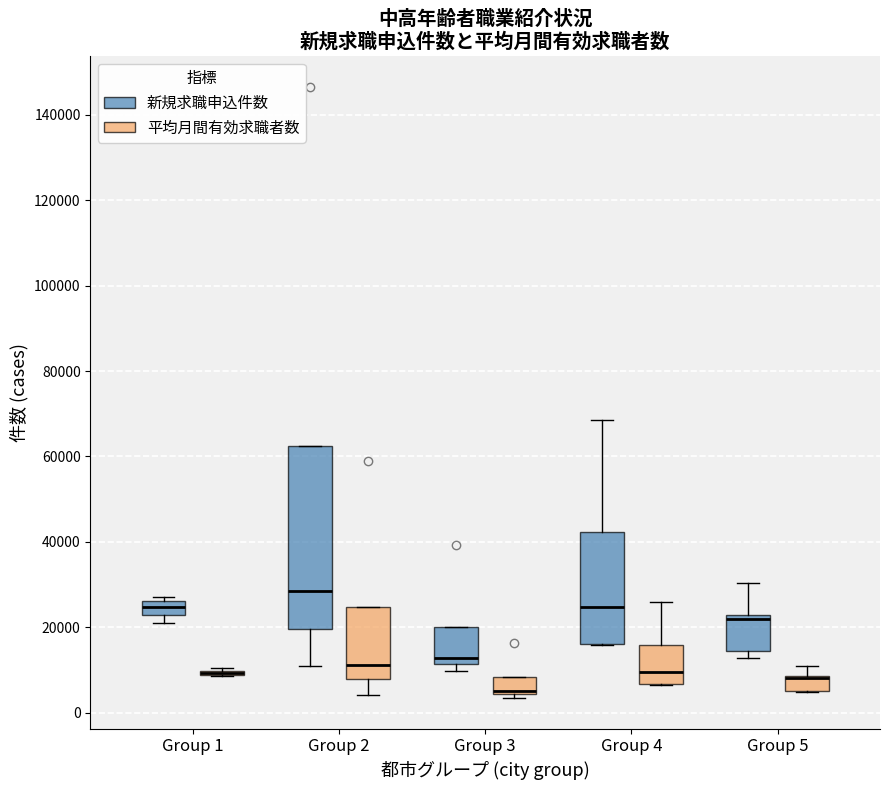

Where is the lower edge of the box for Group 1 (平均月間有効求職者数) on the y-axis? The values are not printed on the chart, so give them approximately, as read against the axis.

8000